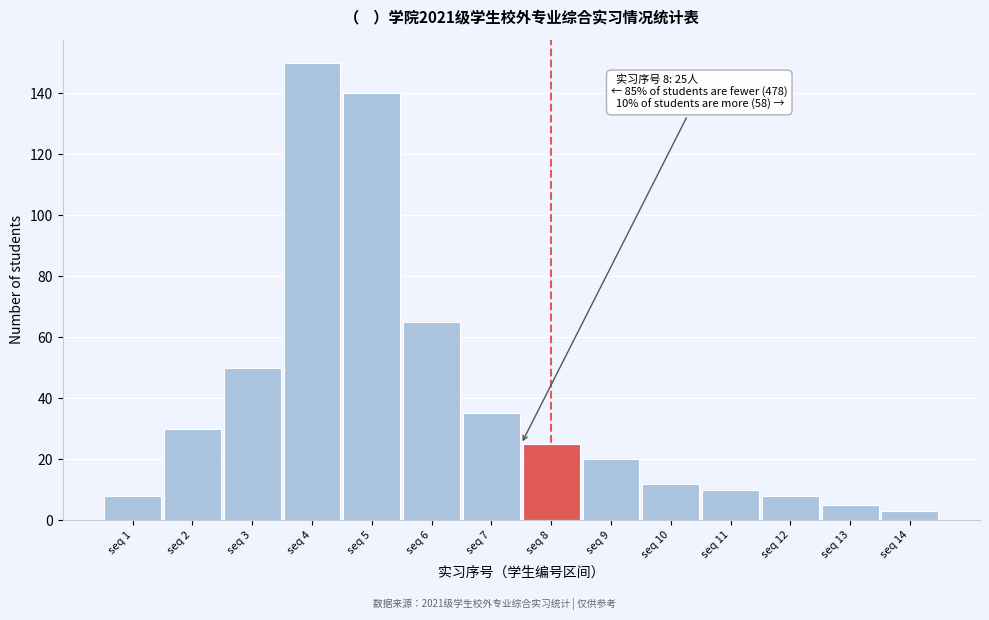

Reading left to right, list all the values displayed in this chart.

8	30	50	150	140	65	35	25	20	12	10	8	5	3